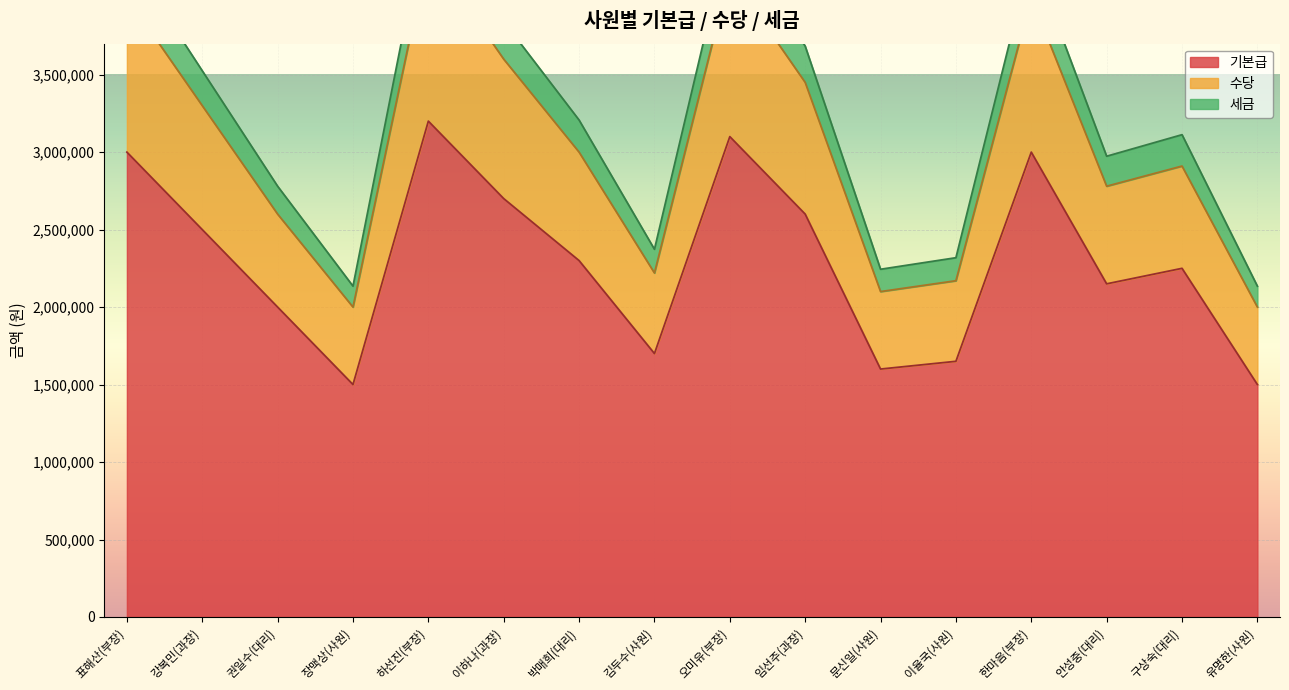

What is the label of the 13th point from the left?

한마음(부장)